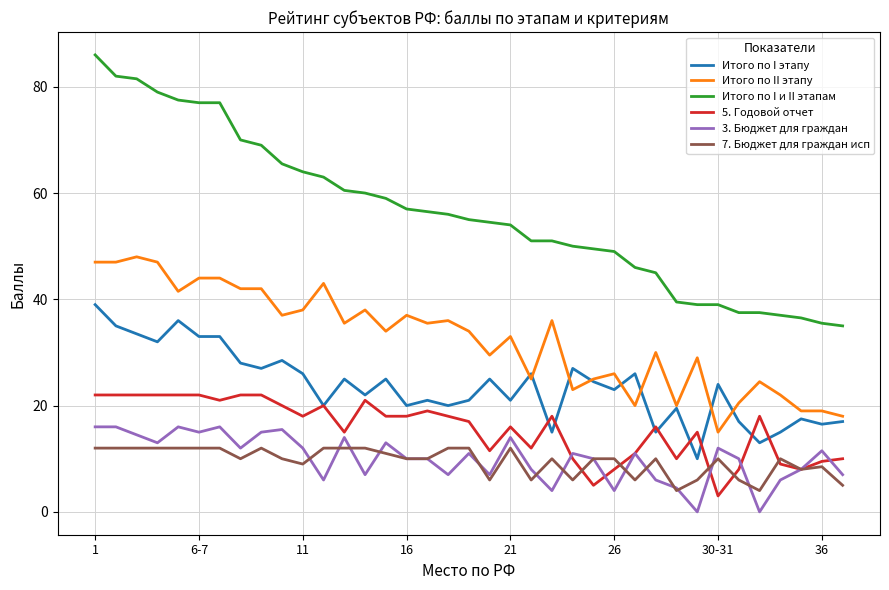

How many series are shown in this chart?

6